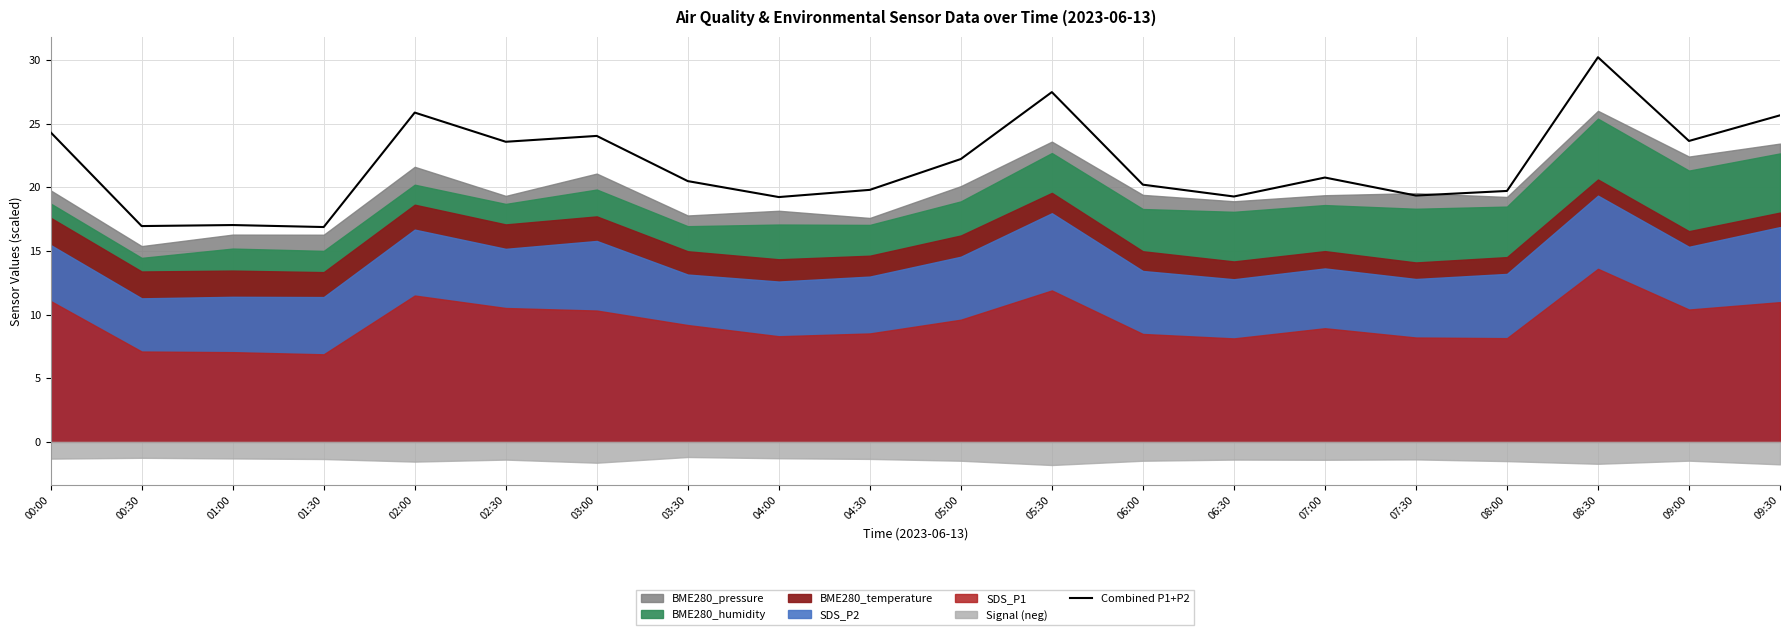

Is it true that the value at 08:30 is 30.2?

True